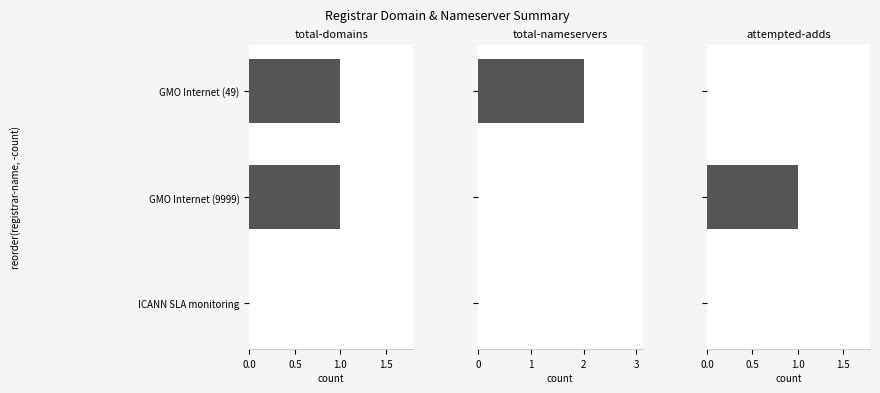

What are all the series names shown in the legend?

total-domains, total-nameservers, attempted-adds